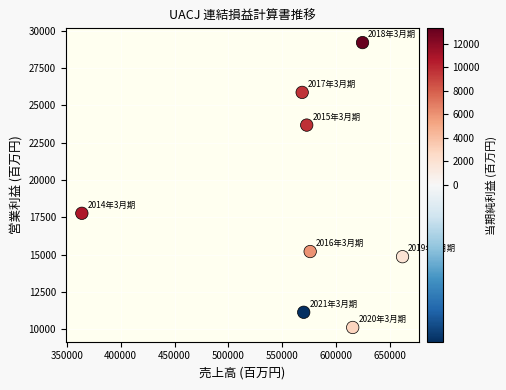

What Y value in the scatter plot is closest to 19665?

17772